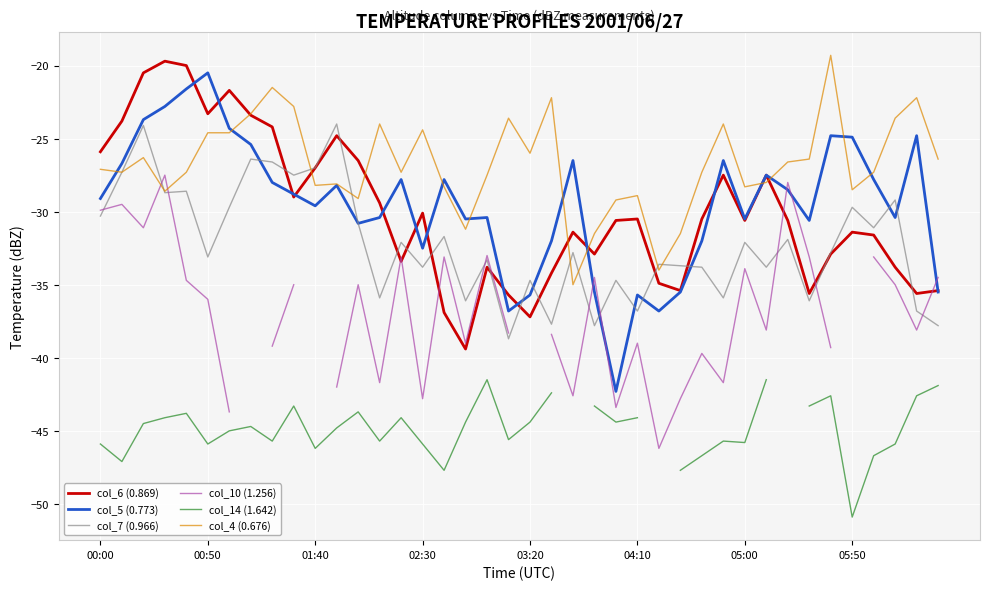

What is the maximum value for col_4 (0.676)?

-19.3